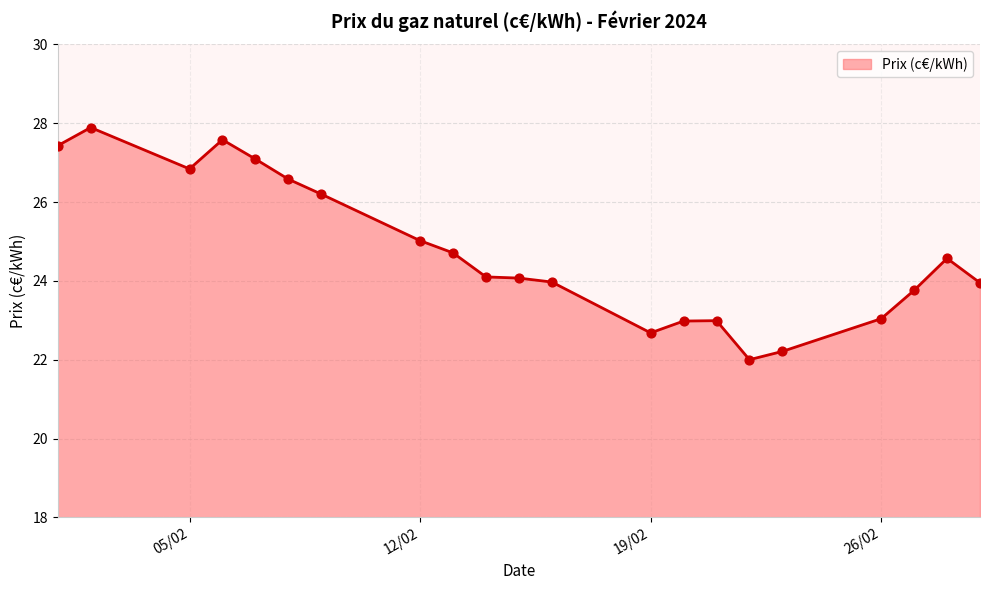

What is the smallest value displayed?

22.0